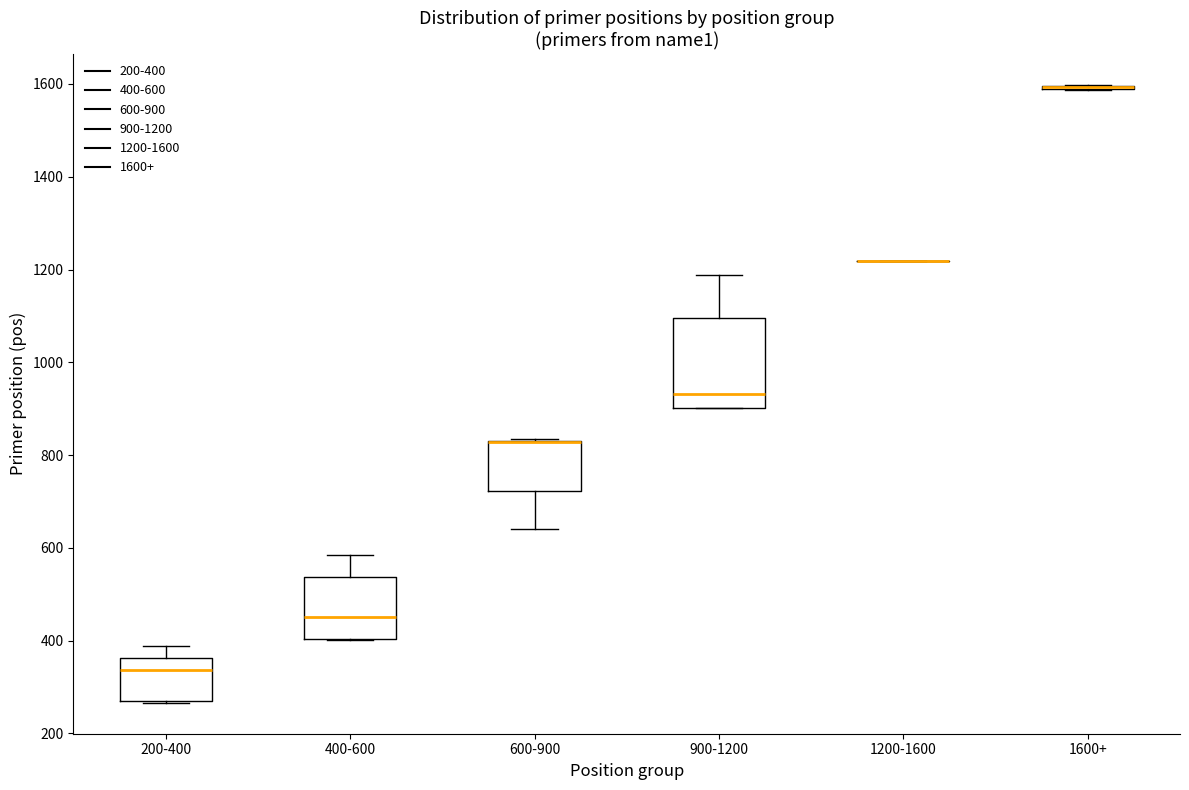

Reading left to right, read every box against the y-axis: the position of its median line, the range the box covers, and the ends of its whiskers. The values are not printed on the chart, so give them approximately, as read against the axis.

200-400: median 340, box 280 to 360, whiskers 260 to 380
400-600: median 460, box 400 to 540, whiskers 400 to 580
600-900: median 820 (drawn on the box's upper edge), box 720 to 840, whiskers 640 to 840
900-1200: median 940, box 900 to 1100, whiskers 900 to 1180
1200-1600: box collapsed to a line at 1220, whiskers 1220 to 1220
1600+: box collapsed to a line at 1600, whiskers 1580 to 1600